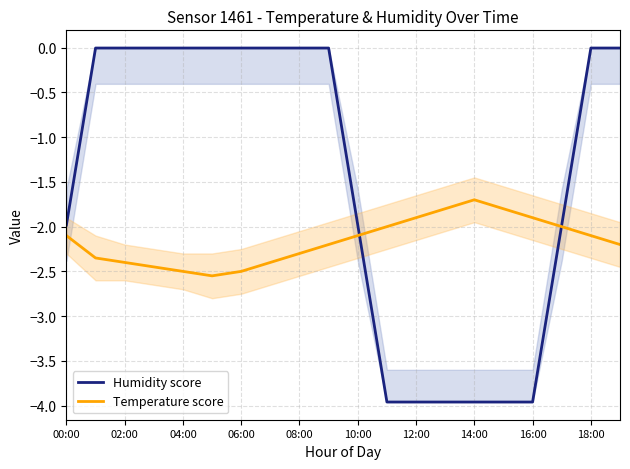

What is the minimum value shown in the chart?

-4.0